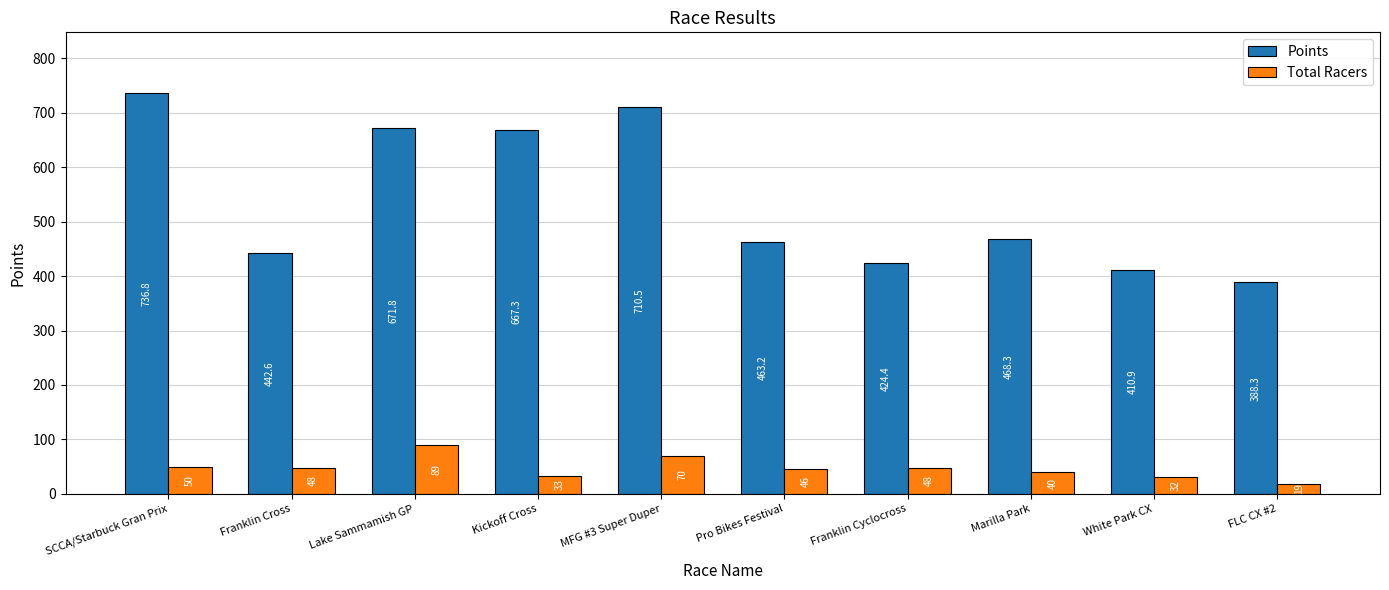

How many bars are there in total?

20